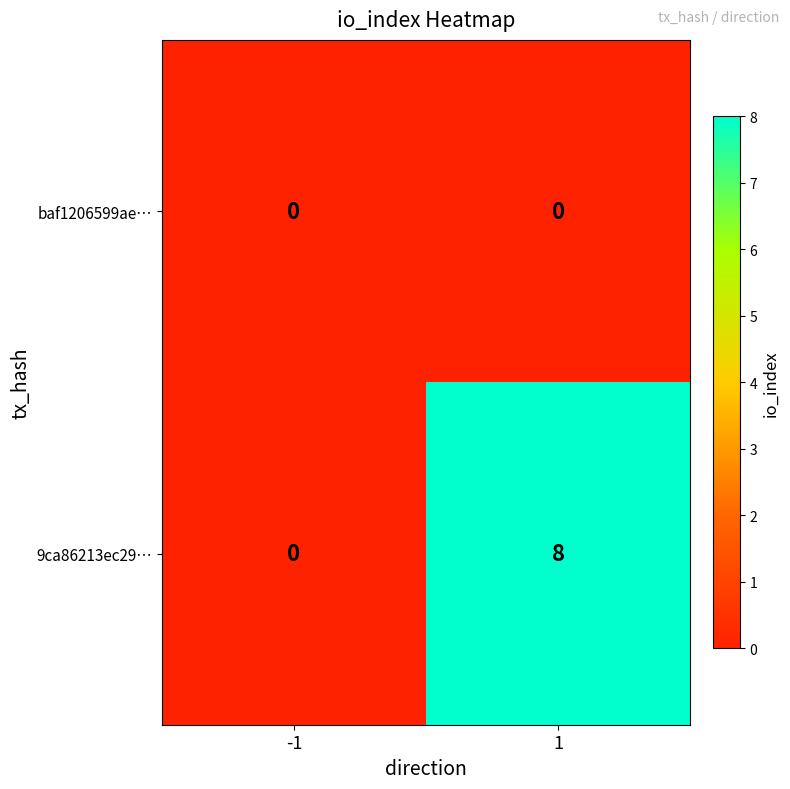

Rank the series at 1 from lowest to highest value.

baf1206599ae…, 9ca86213ec29…